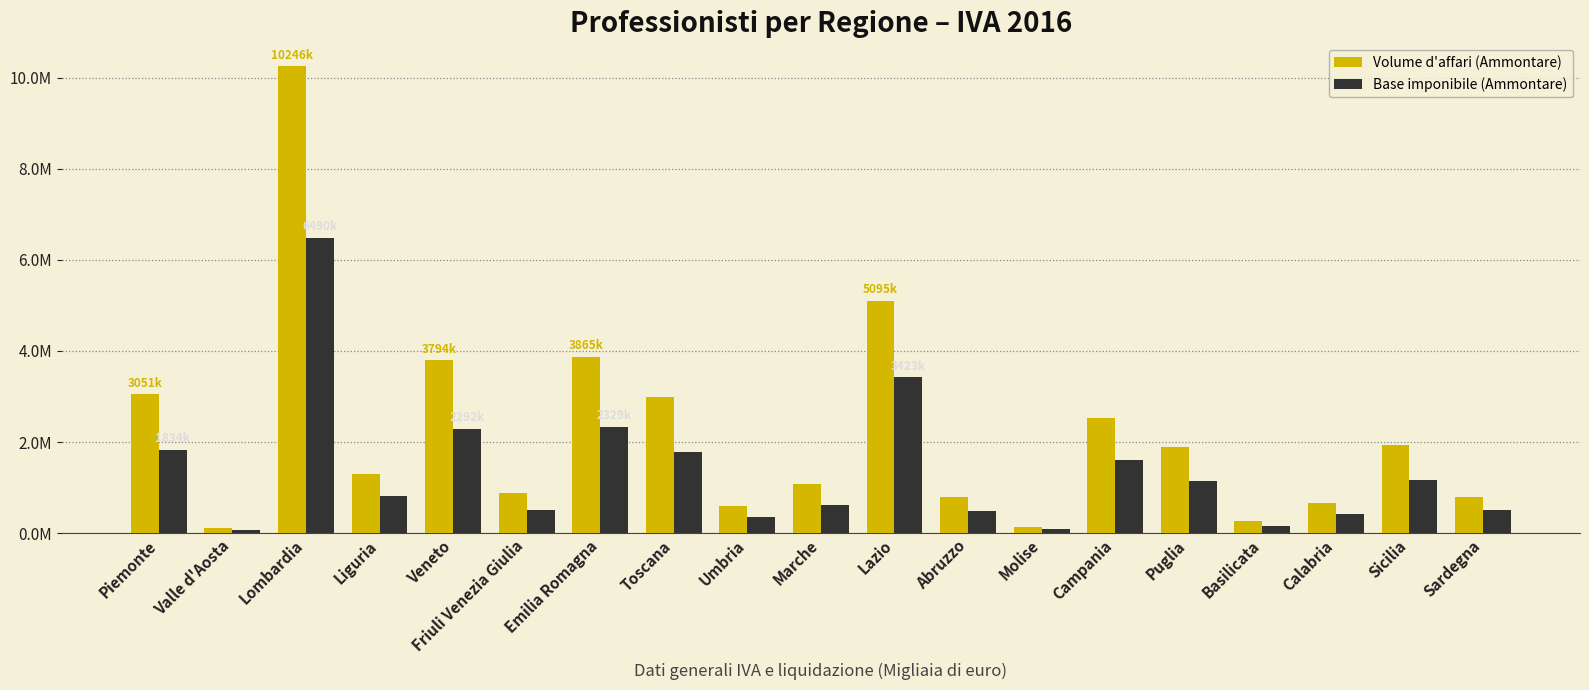

Rank the series by their average value, from highest to lowest.

Volume d'affari (Ammontare), Base imponibile (Ammontare)